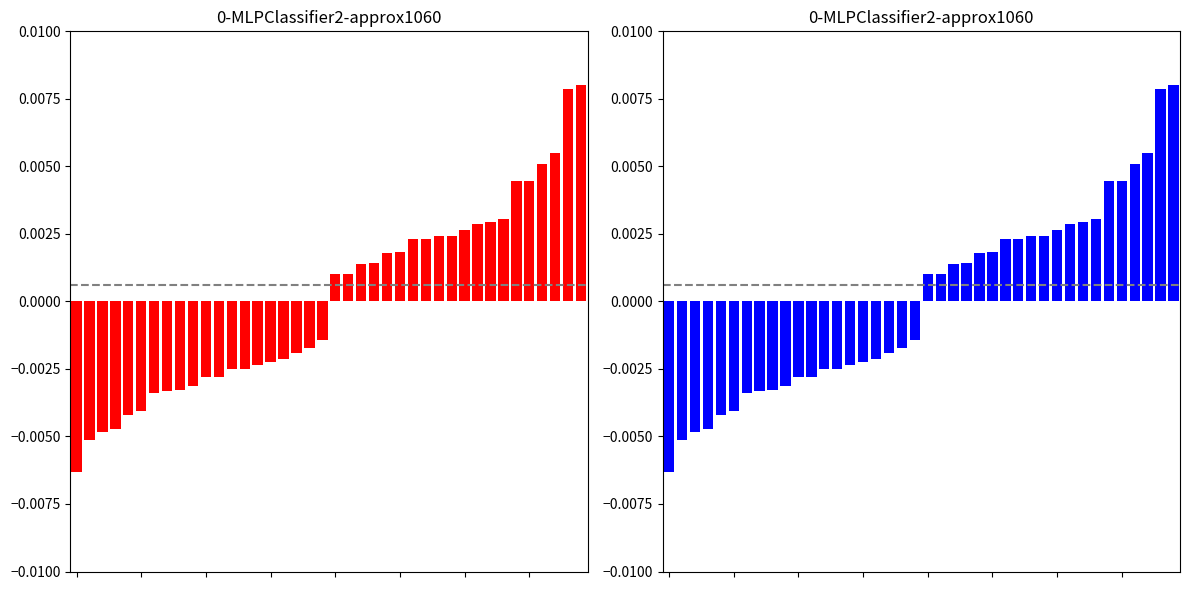

Count the number of data series in this chart.

2